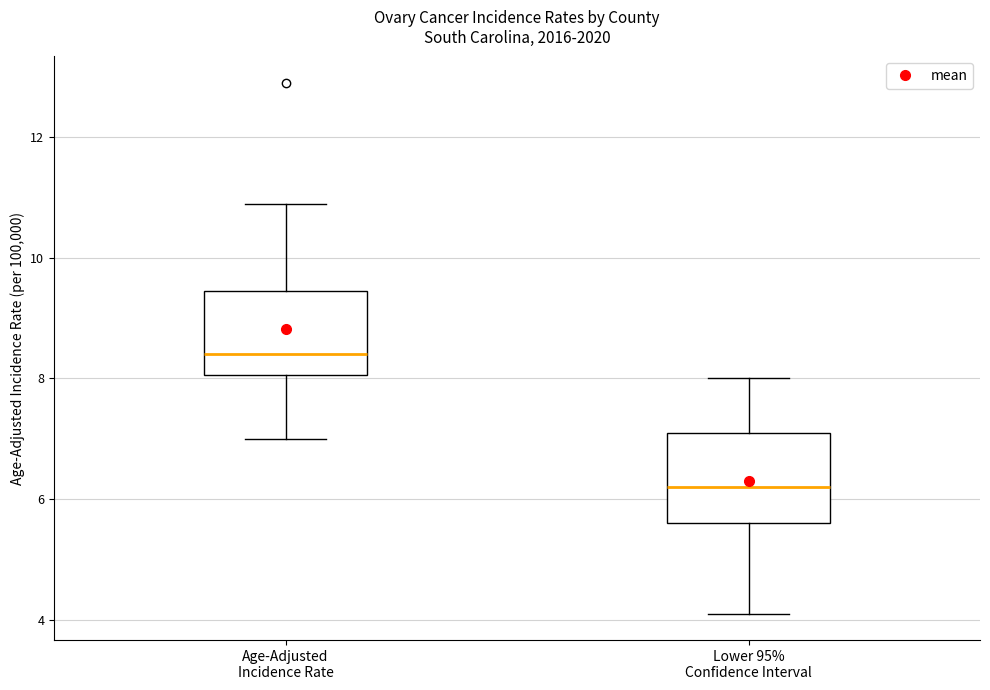

Reading left to right, read every box against the y-axis: the position of its median line, the range the box covers, and the ends of its whiskers. The values are not printed on the chart, so give them approximately, as read against the axis.

Age-Adjusted Incidence Rate: median 8.4, box 8.0 to 9.4, whiskers 7.0 to 11.0
Lower 95% Confidence Interval: median 6.2, box 5.6 to 7.2, whiskers 4.2 to 8.0